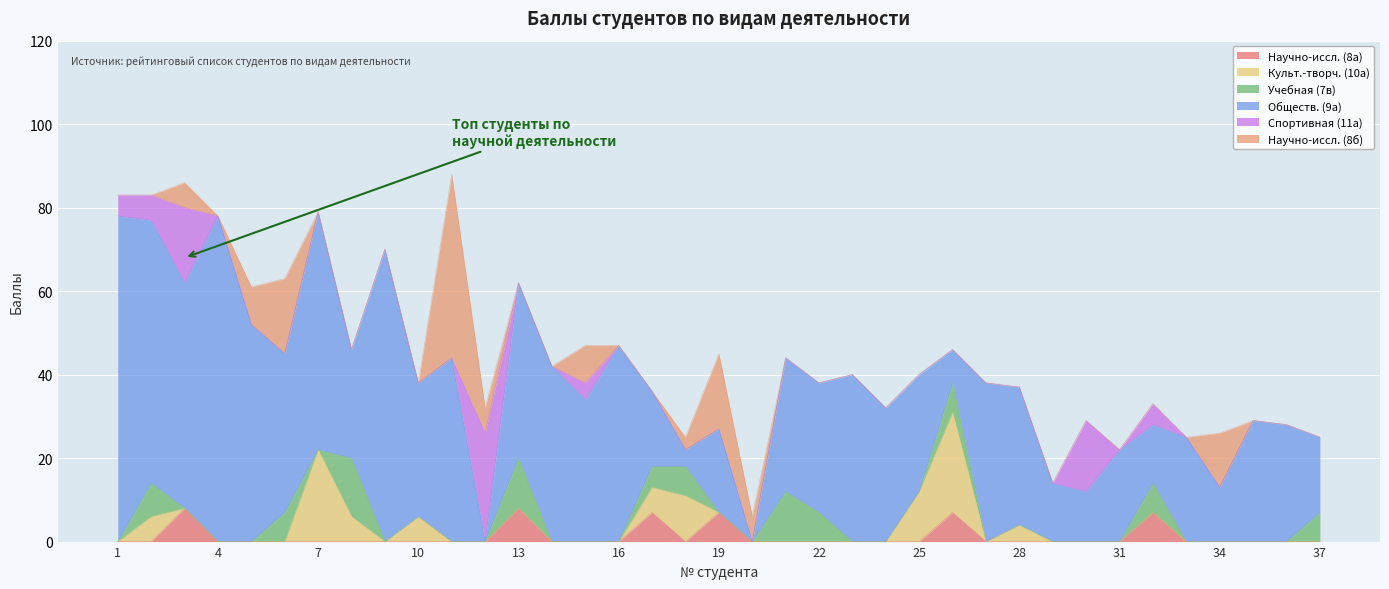

At which category does Обществ. (9а) reach its first local valley?

3